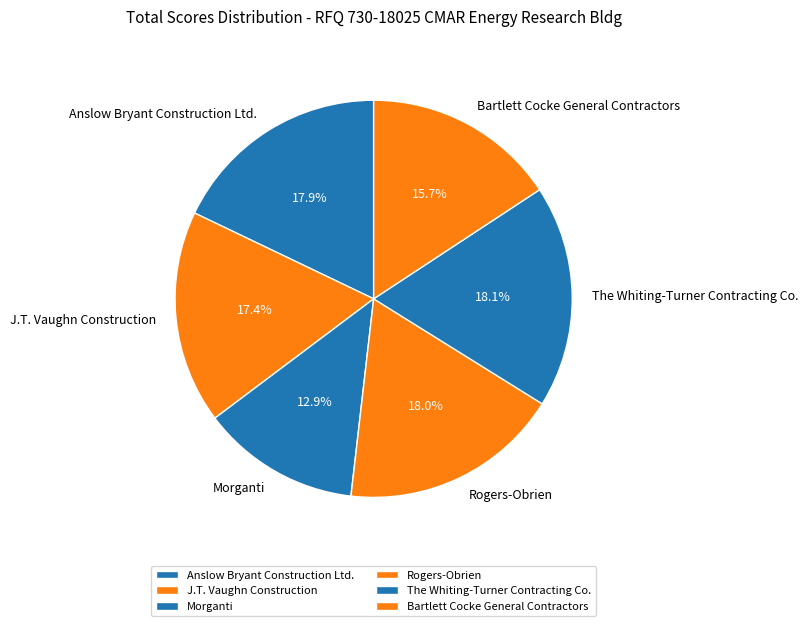

Does Bartlett Cocke General Contractors account for over 50% of the chart?

No